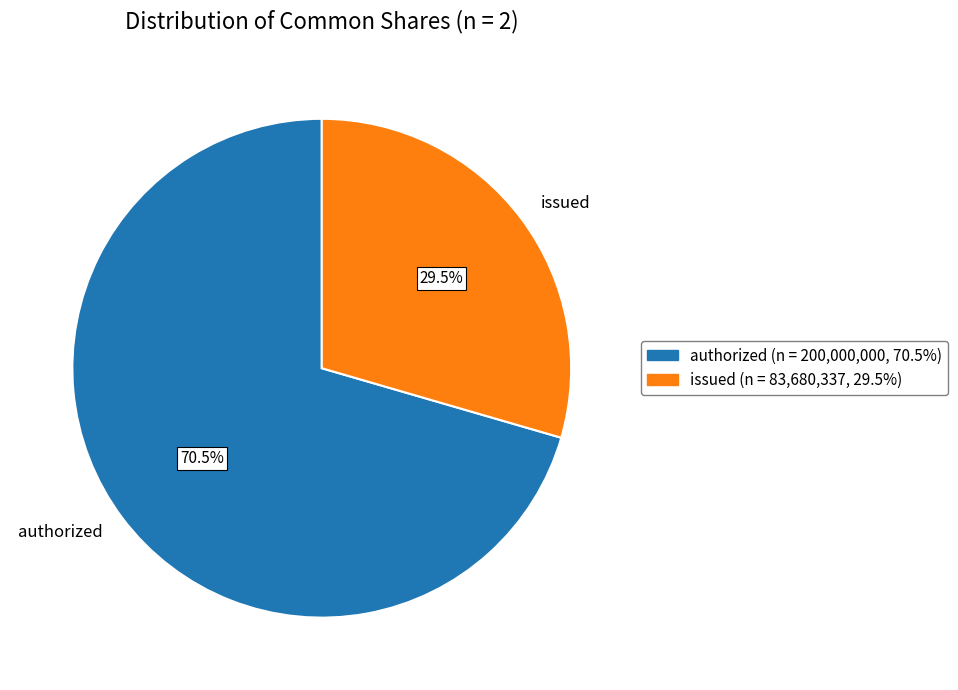

How many segments does this pie chart have?

2